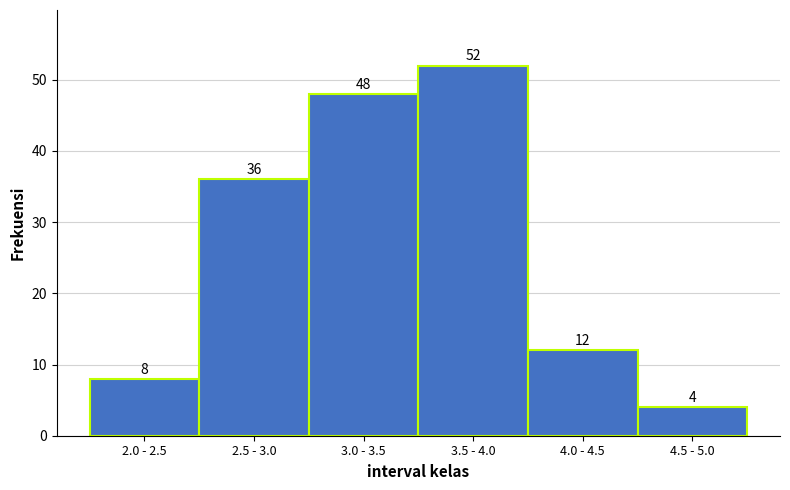

Reading left to right, what are all the values shown in this chart?

8	36	48	52	12	4